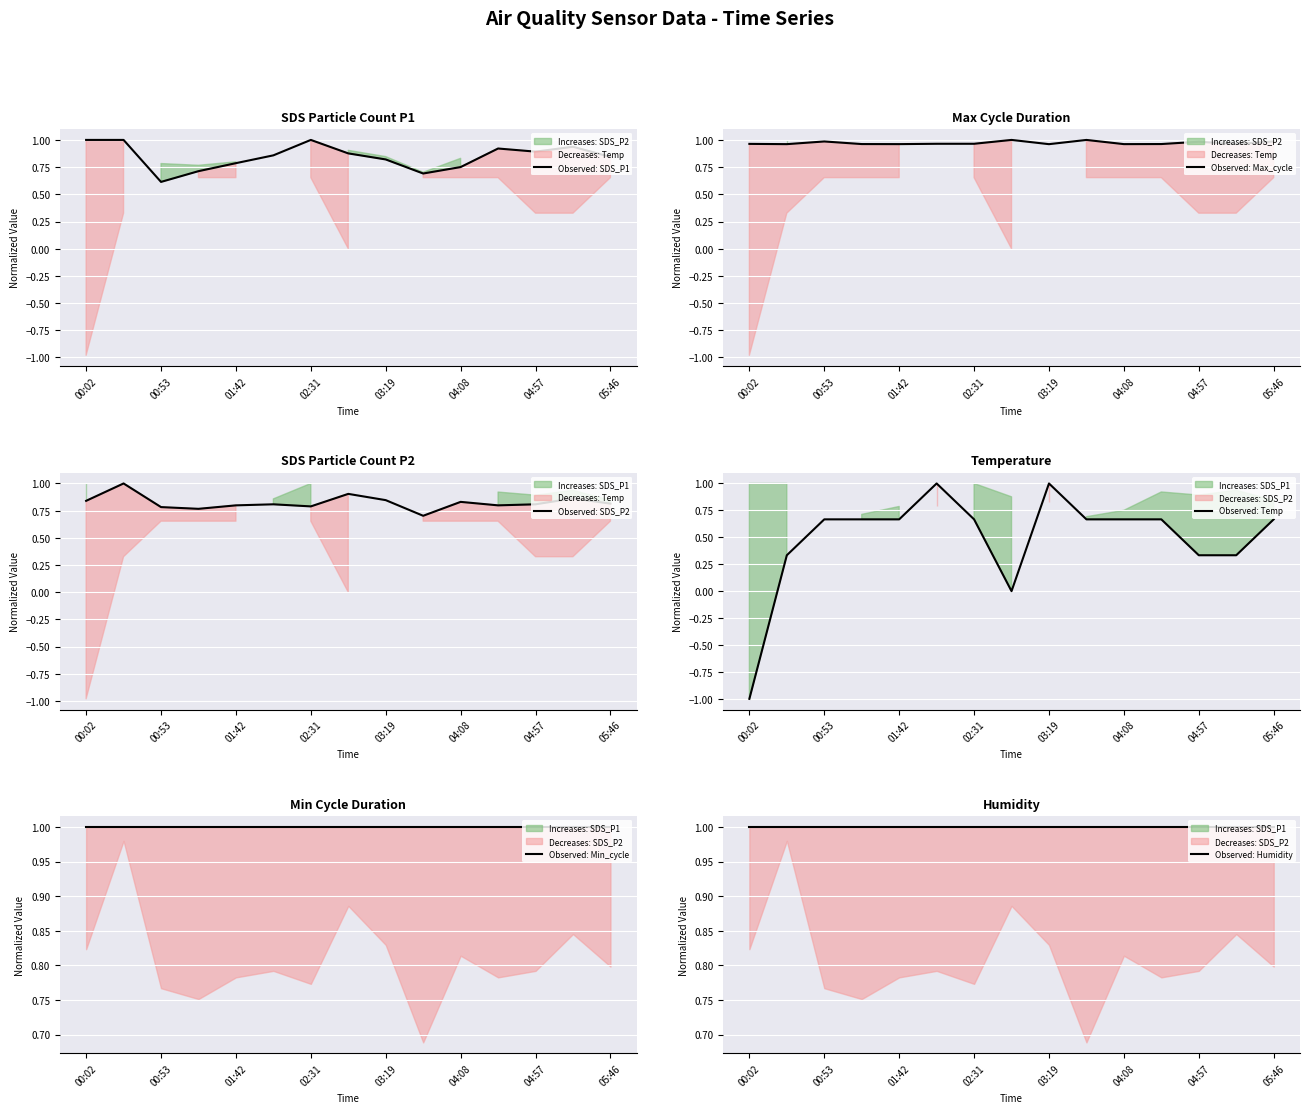

What is the greatest value displayed?

1.0